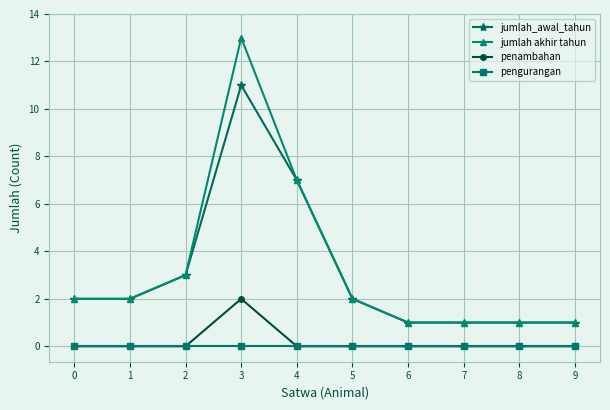

How many lines are shown in the chart?

4